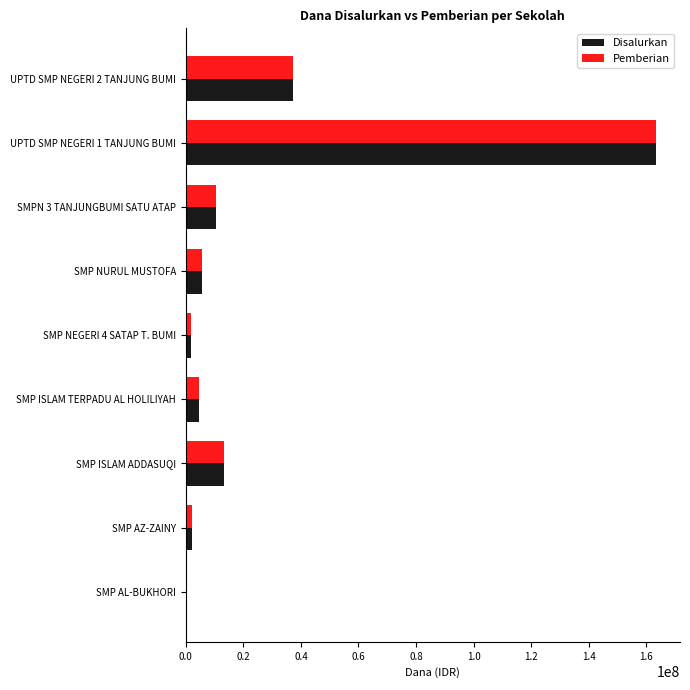

At which label does Pemberian reach its peak?

UPTD SMP NEGERI 1 TANJUNG BUMI